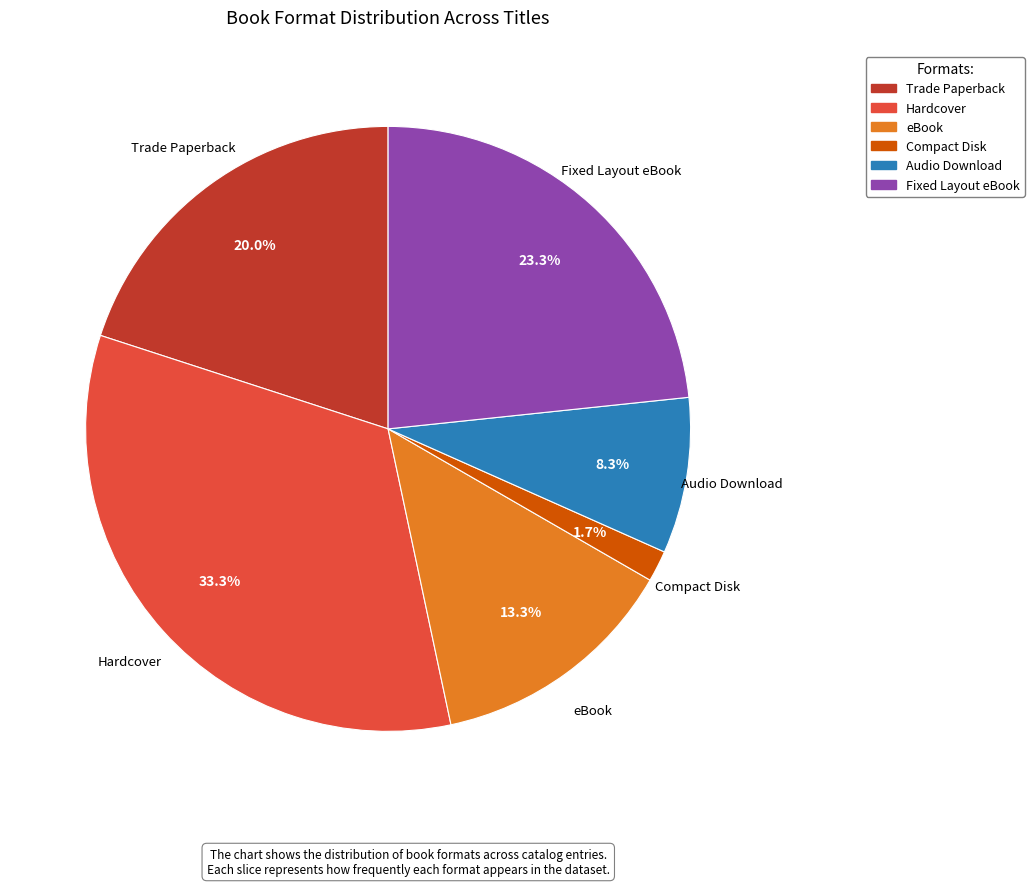

To the nearest percent, what portion does Fixed Layout eBook represent?

23%